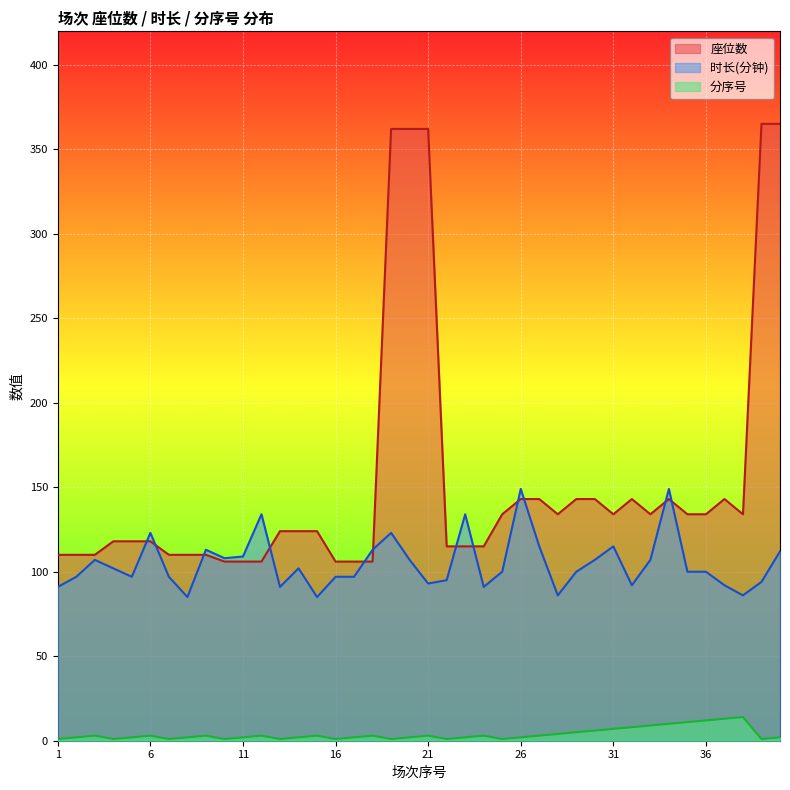

Which series has the largest range (max minus min)?

座位数